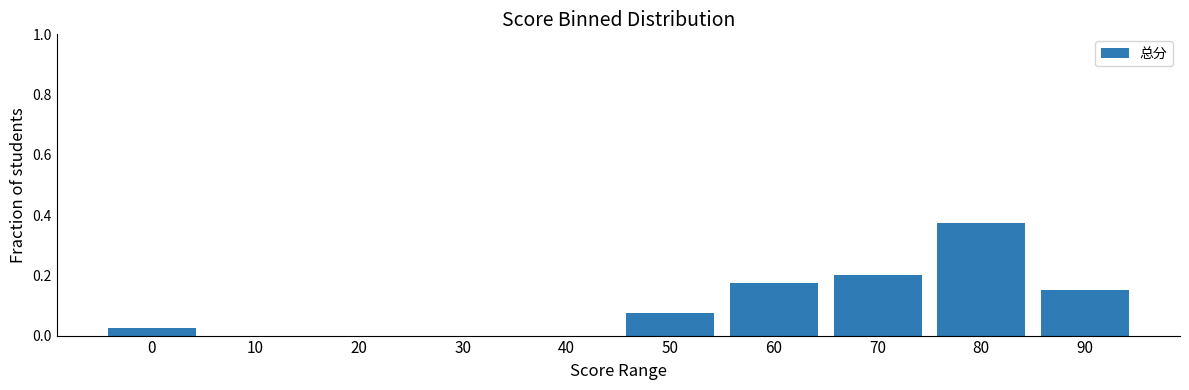

Which category has the highest value across all series?

80